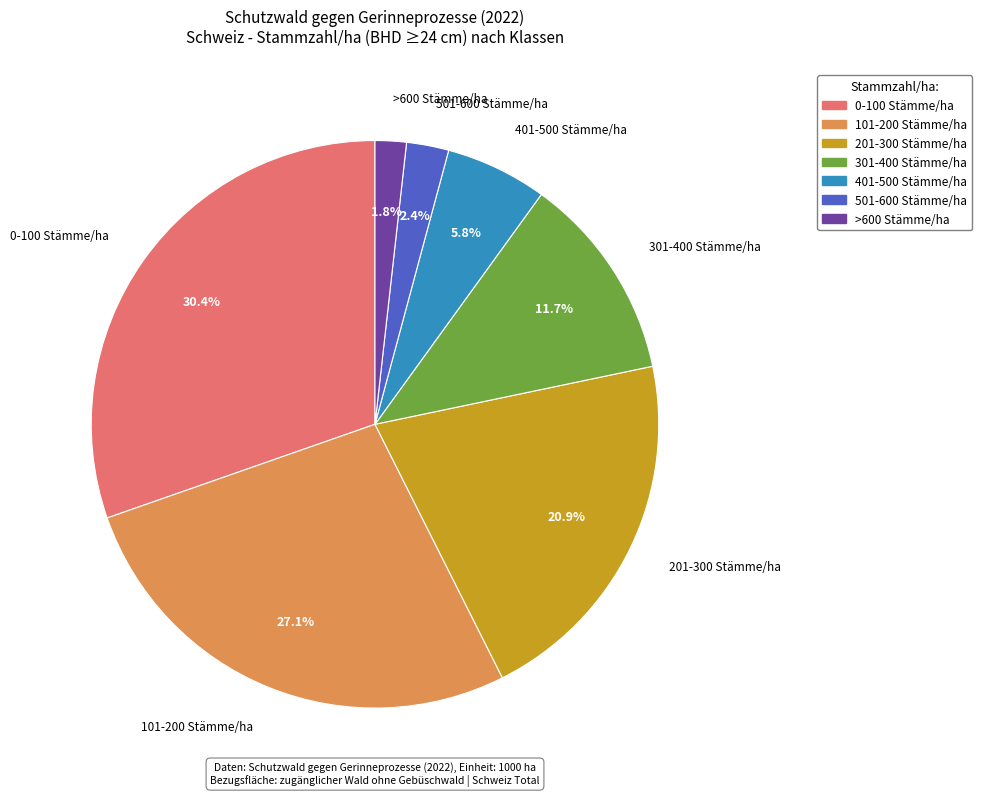

How much of the chart is everything except 0-100 Stämme/ha?

69.6%